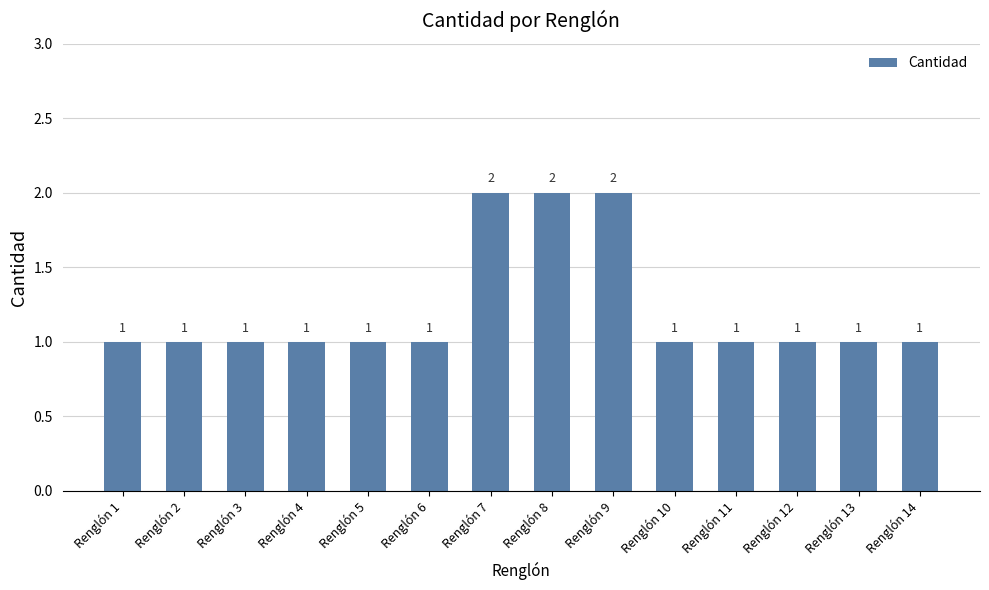

Count the values in the range 1 to 2.

14